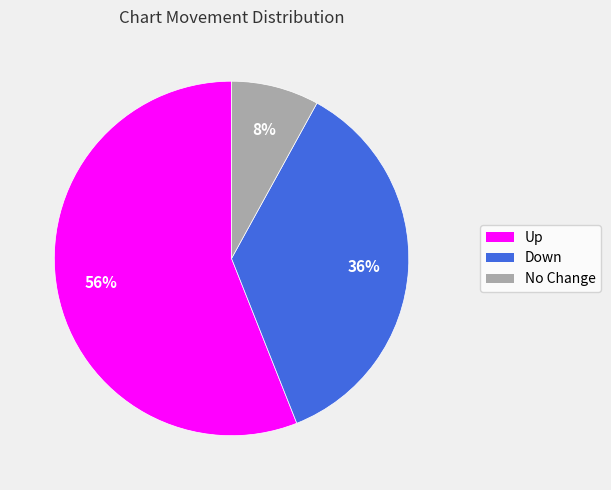

Is there any slice that represents more than half of the pie?

Yes